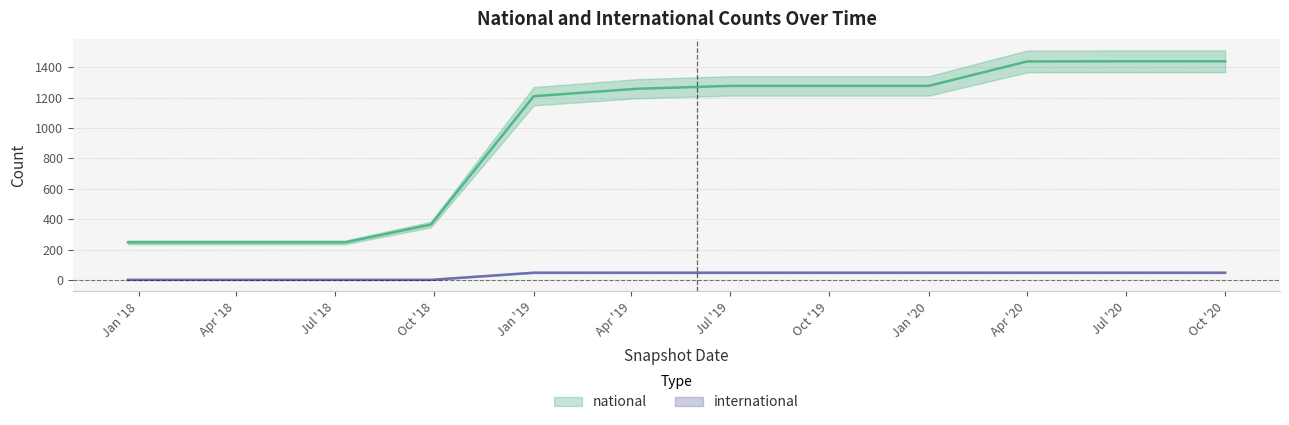

What is the spread (max minus min) of values at 2018-07-11?

247